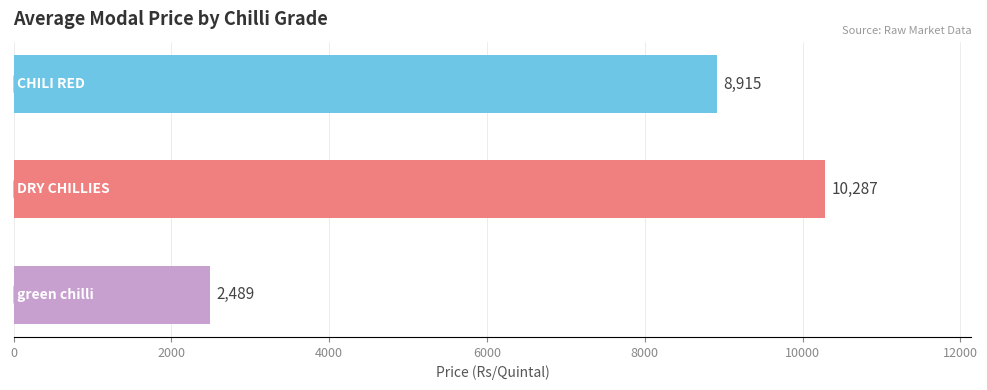

What is the sum of all values?

21691